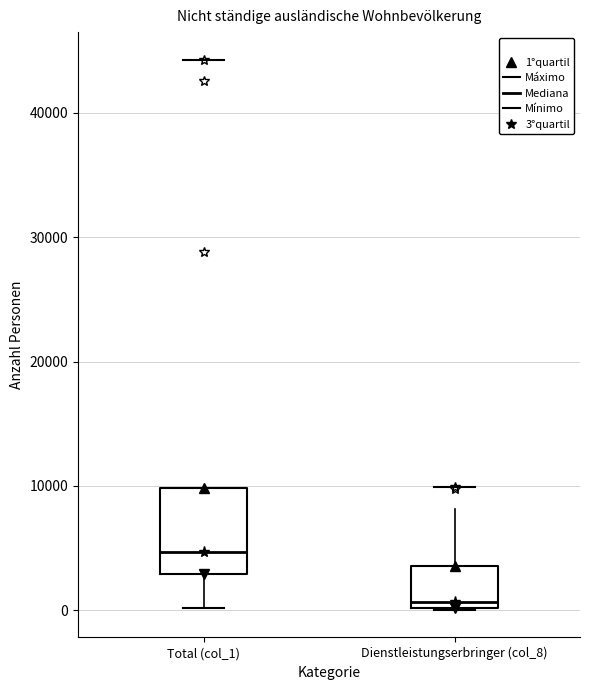

Comparing the boxes themselves (not the whiskers), which one is the tallest?

Total (col_1)